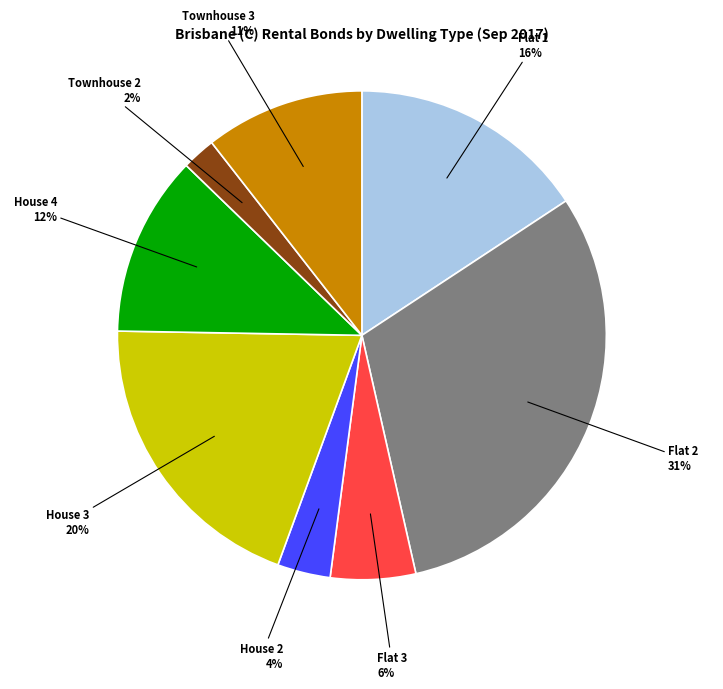

Is it true that Flat 2 is 38% of the pie?

False